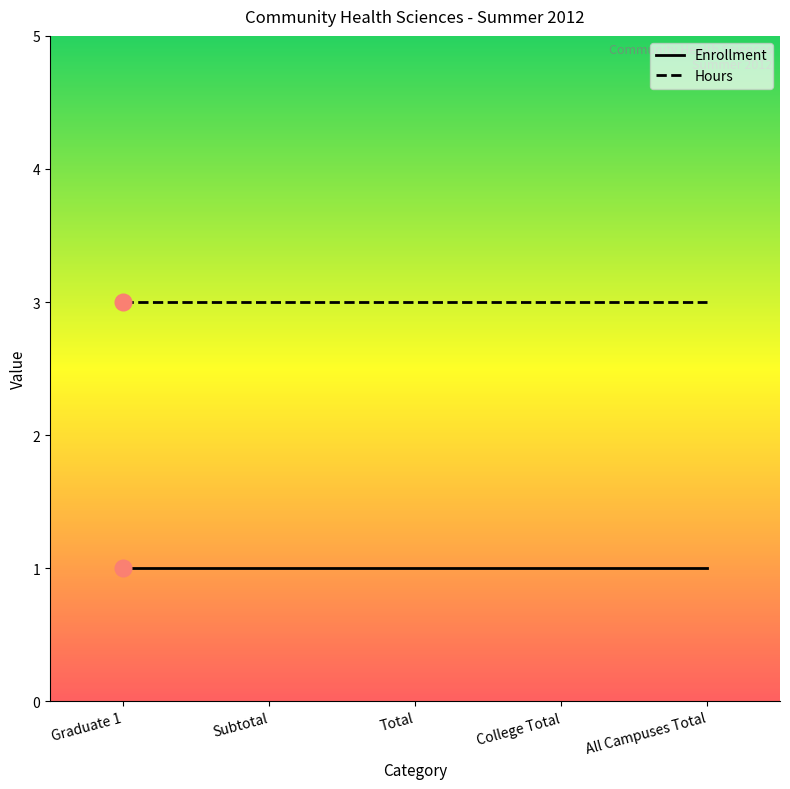

True or false: Enrollment and Hours intersect in this chart.

False